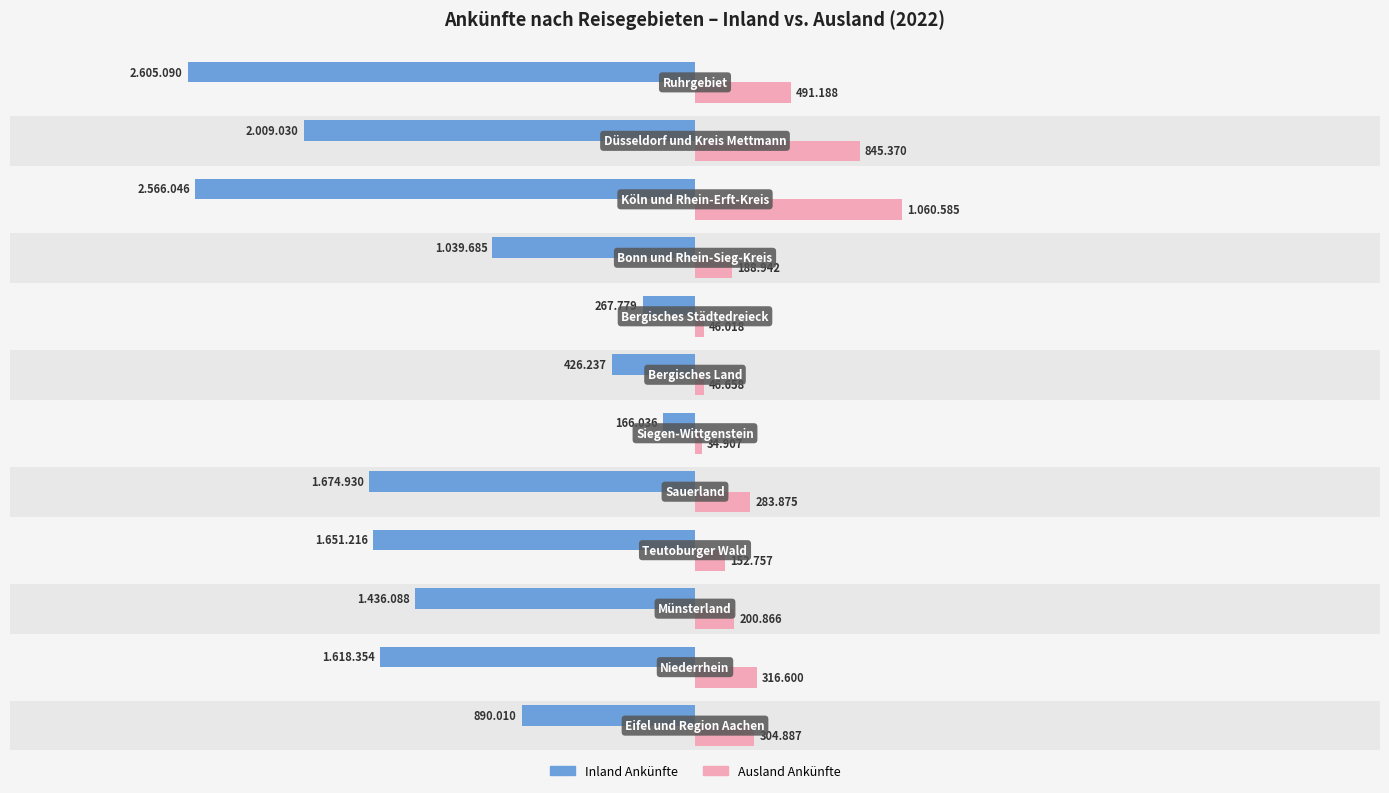

What is the difference between the maximum and minimum values in the Ausland Ankünfte series?

1025678